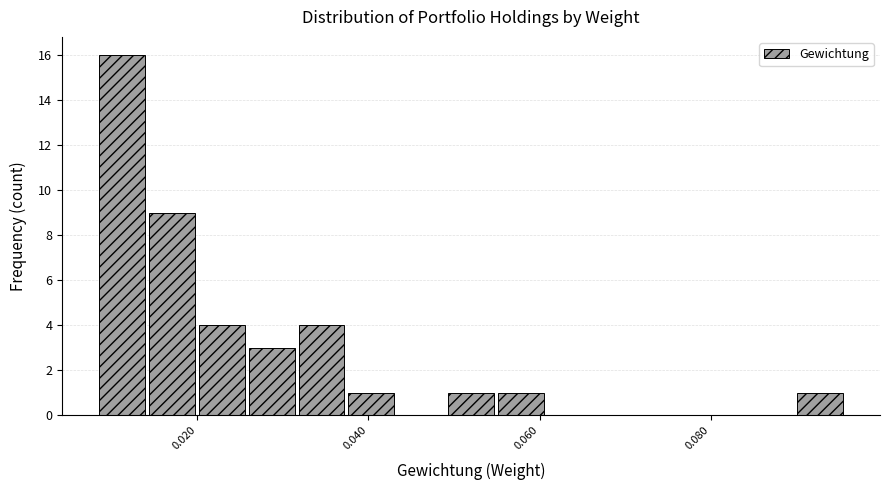

Read against the x-axis, roughly where is the centre of the tallest bar?

0.012